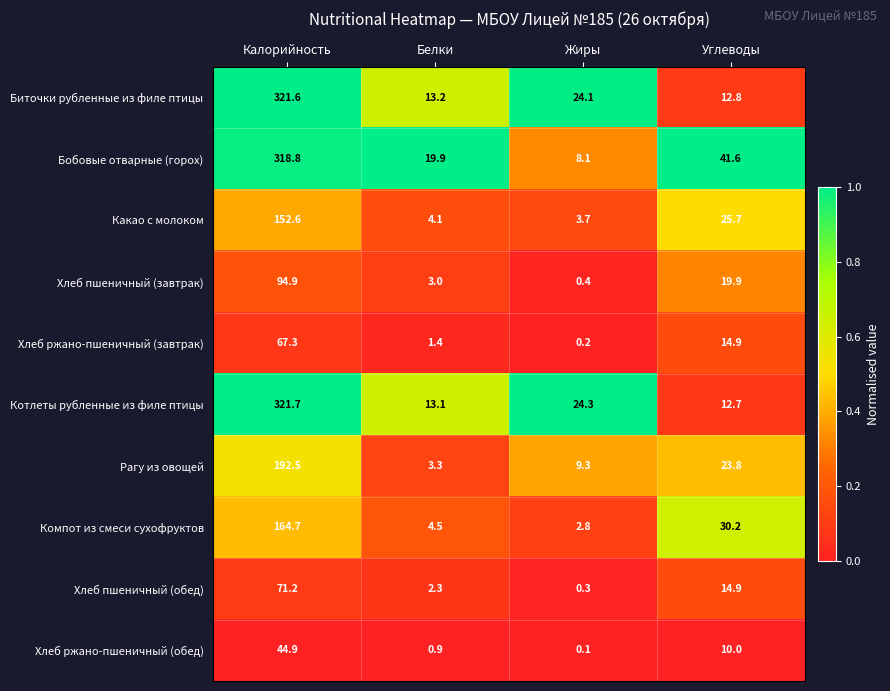

List the series in order of their peak value, highest first.

Котлеты рубленные из филе птицы, Биточки рубленные из филе птицы, Бобовые отварные (горох), Рагу из овощей, Компот из смеси сухофруктов, Какао с молоком, Хлеб пшеничный (завтрак), Хлеб пшеничный (обед), Хлеб ржано-пшеничный (завтрак), Хлеб ржано-пшеничный (обед)